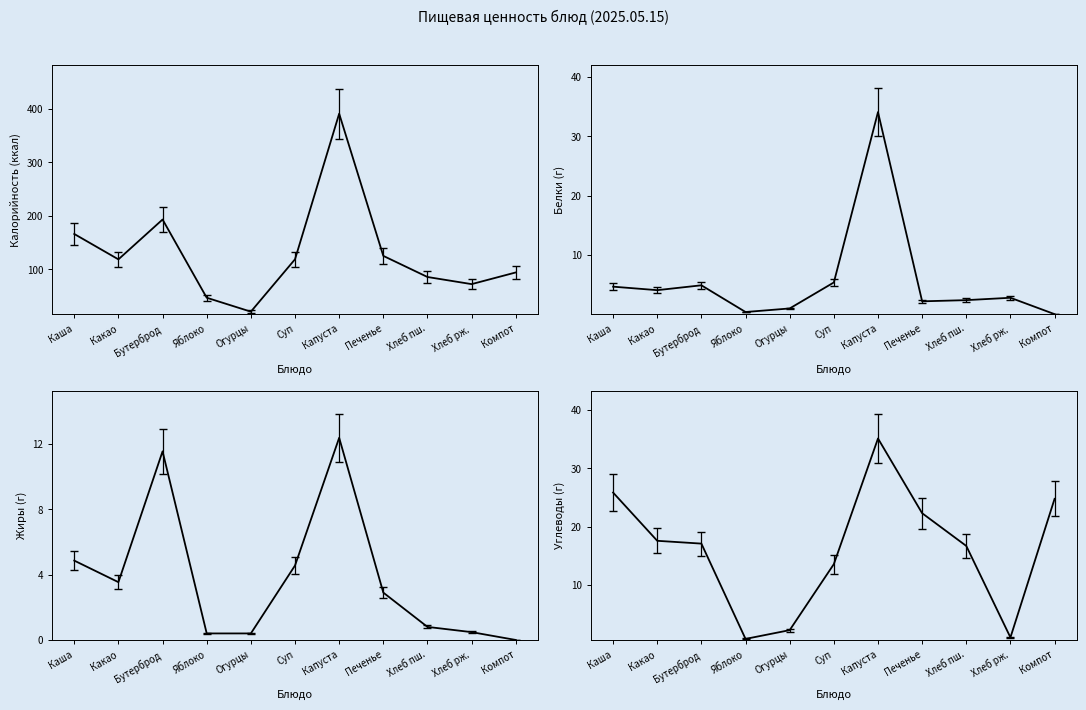

In Жиры, how many points are higher than both neighbors (excluding endpoints)?

2